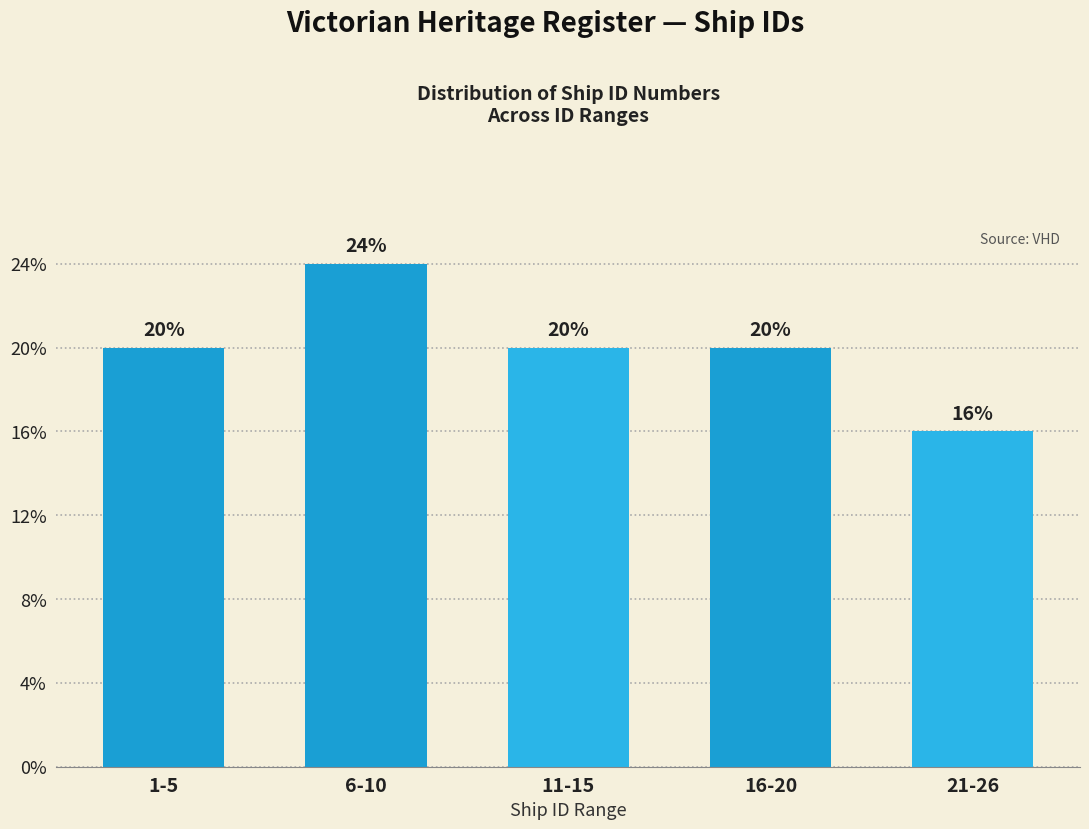

Does the chart contain any negative values?

No